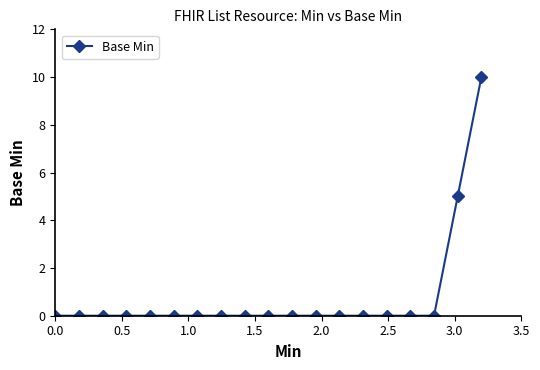

What is the average value?

1